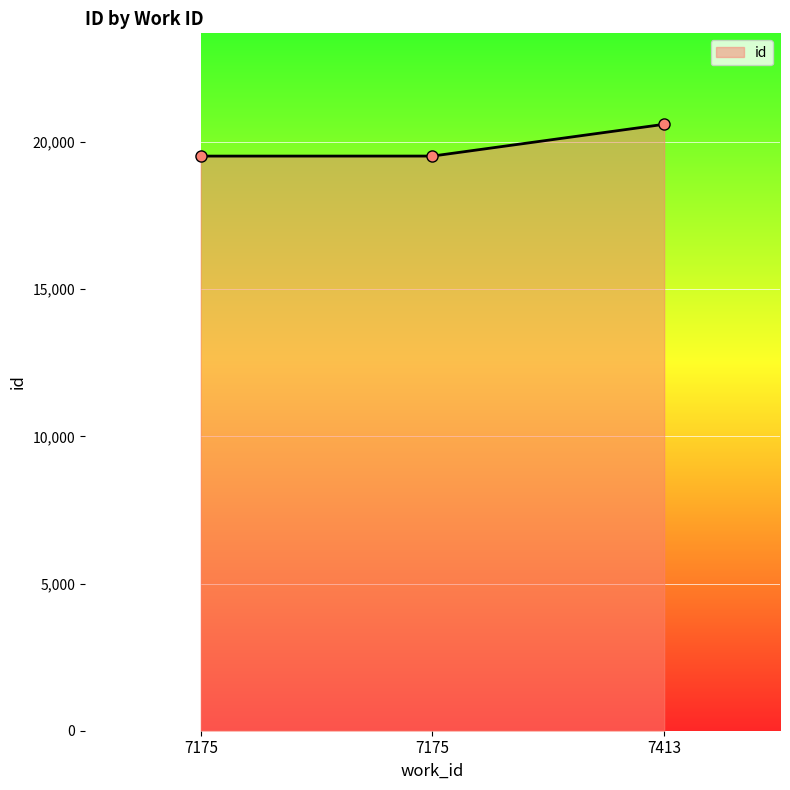

Reading left to right, list all the values displayed in this chart.

19519	19520	20599